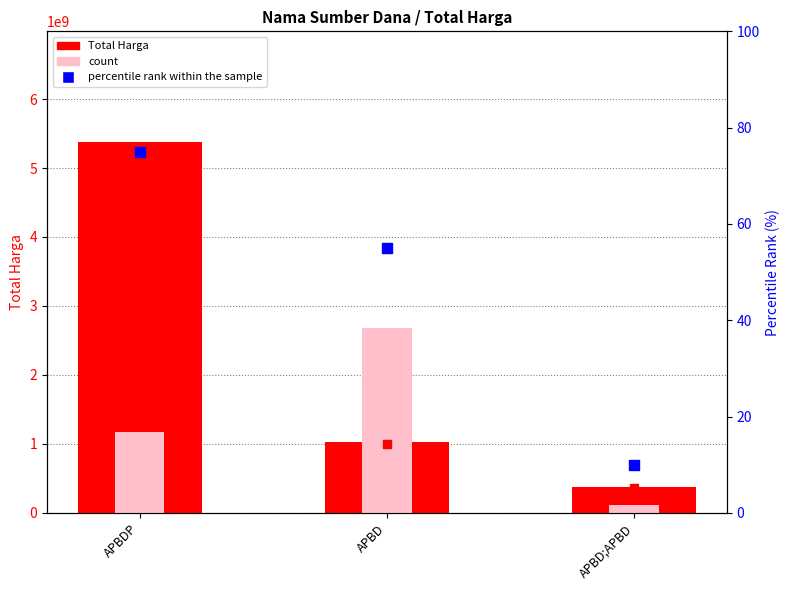

What is the total value across all series at APBD?

3705352930.0